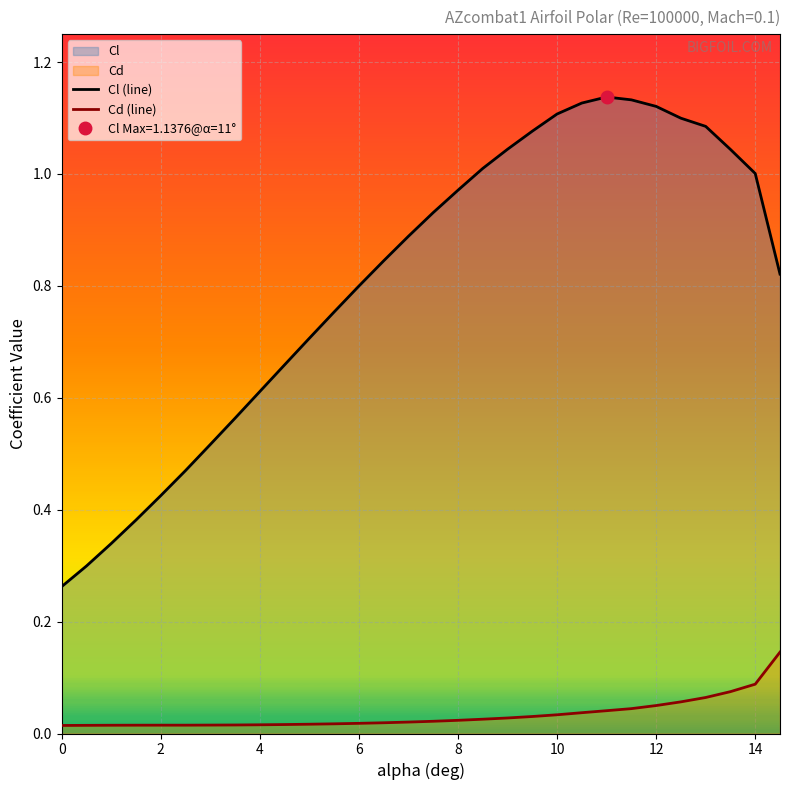

True or false: Cl (line) and Cd (line) intersect in this chart.

False